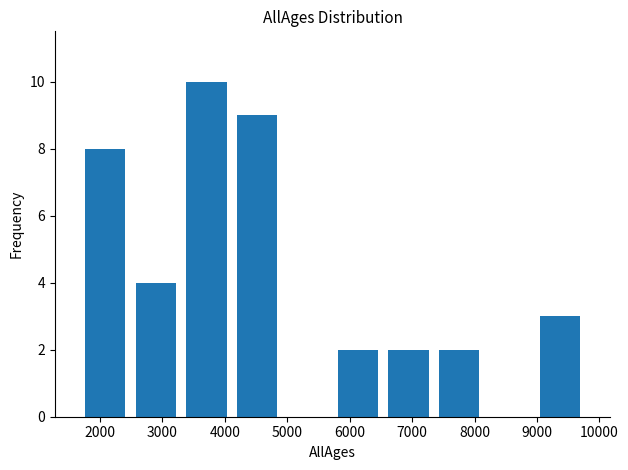

Which range on the x-axis has the tallest bar?

3300 to 4100